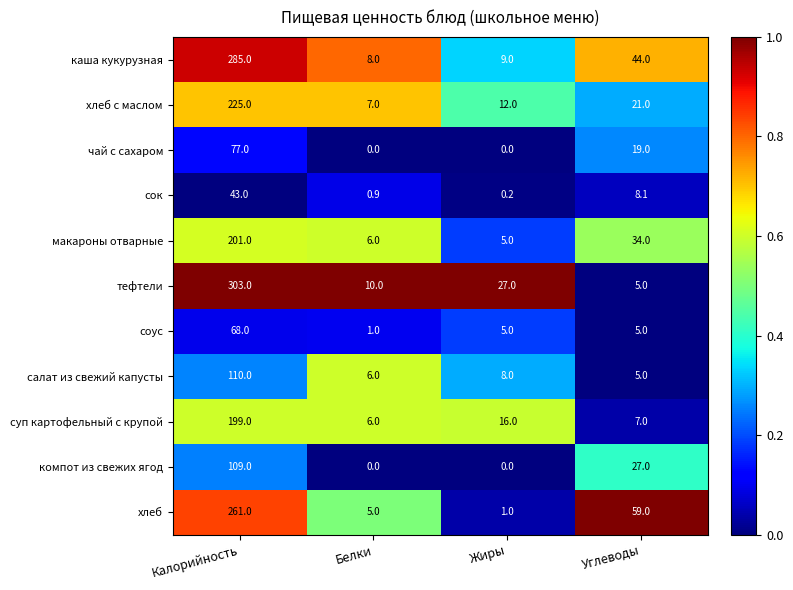

What is the difference between the highest and lowest values at Белки?

10.0